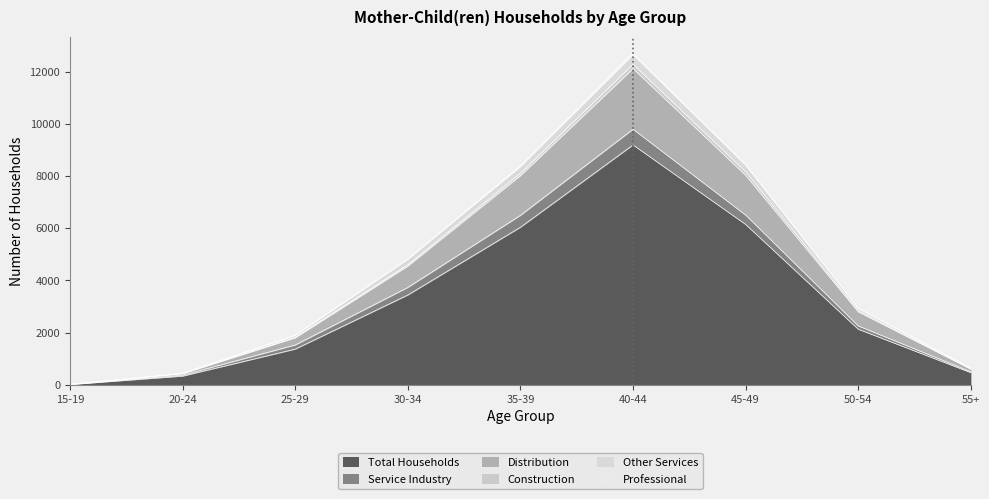

How many data points does each series have?

9